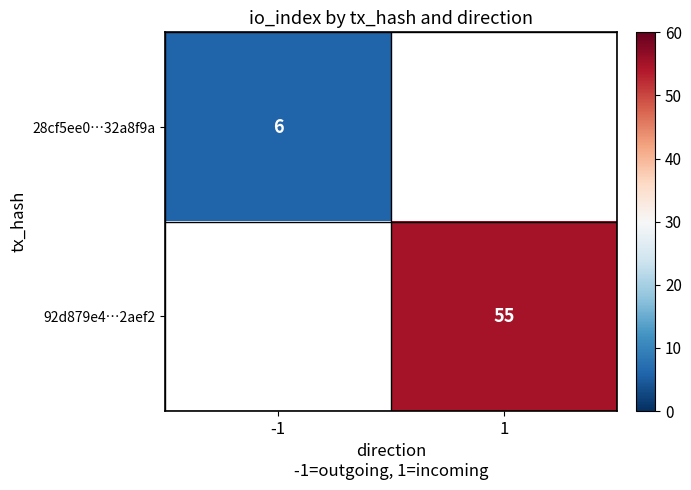

What is the maximum value shown in the chart?

55.0